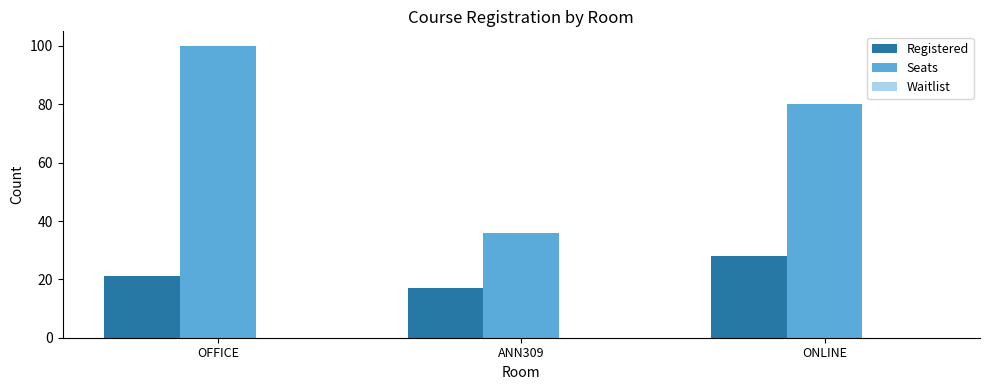

What is the average value of the Registered series?

22